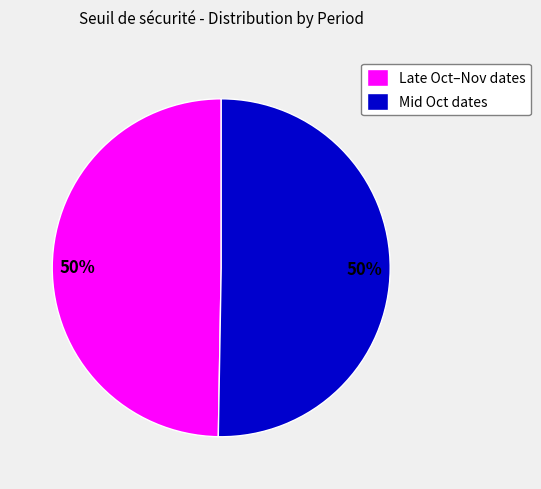

Is it true that Mid Oct dates is 55% of the pie?

False